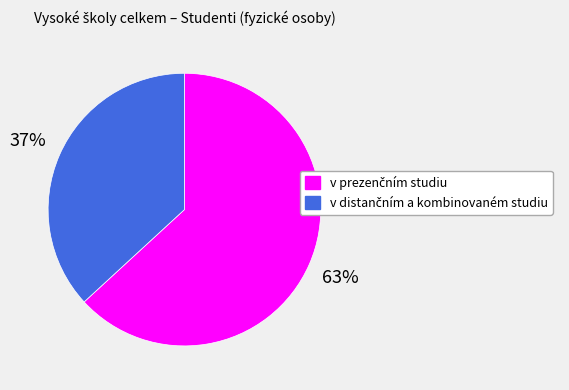

To the nearest percent, what is the difference between the largest and smallest slice percentages?

26%